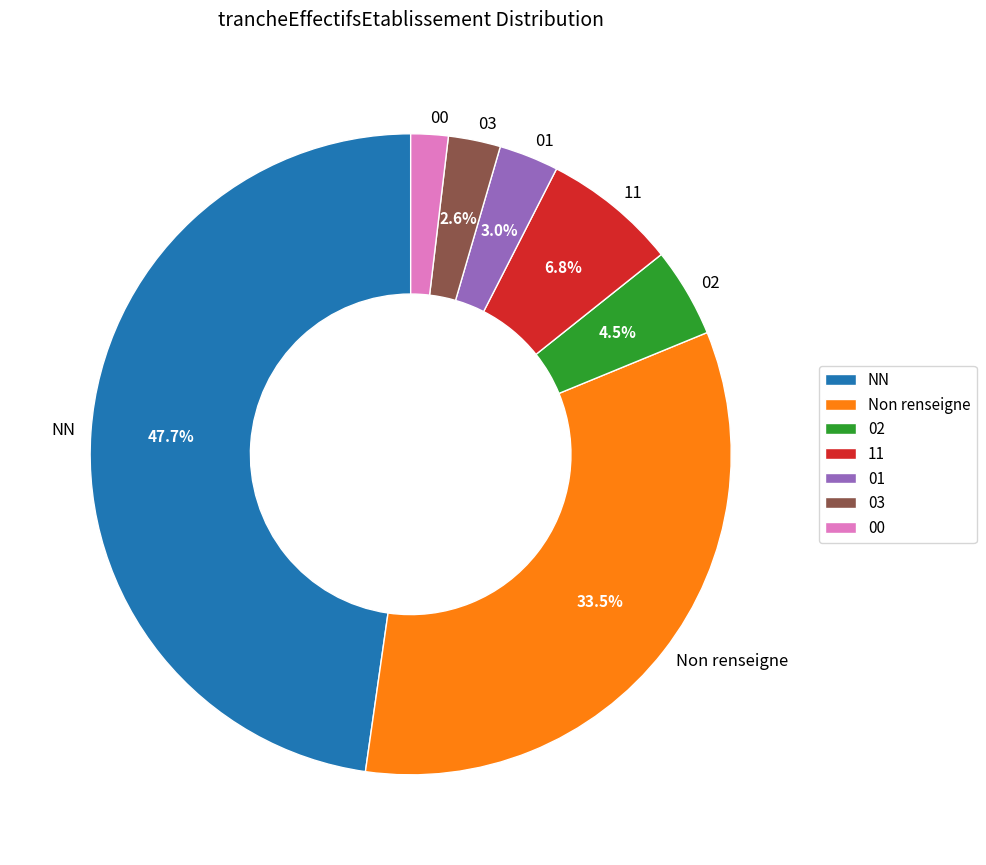

What is the ratio of the value at 11 to the value at 00?

3.6